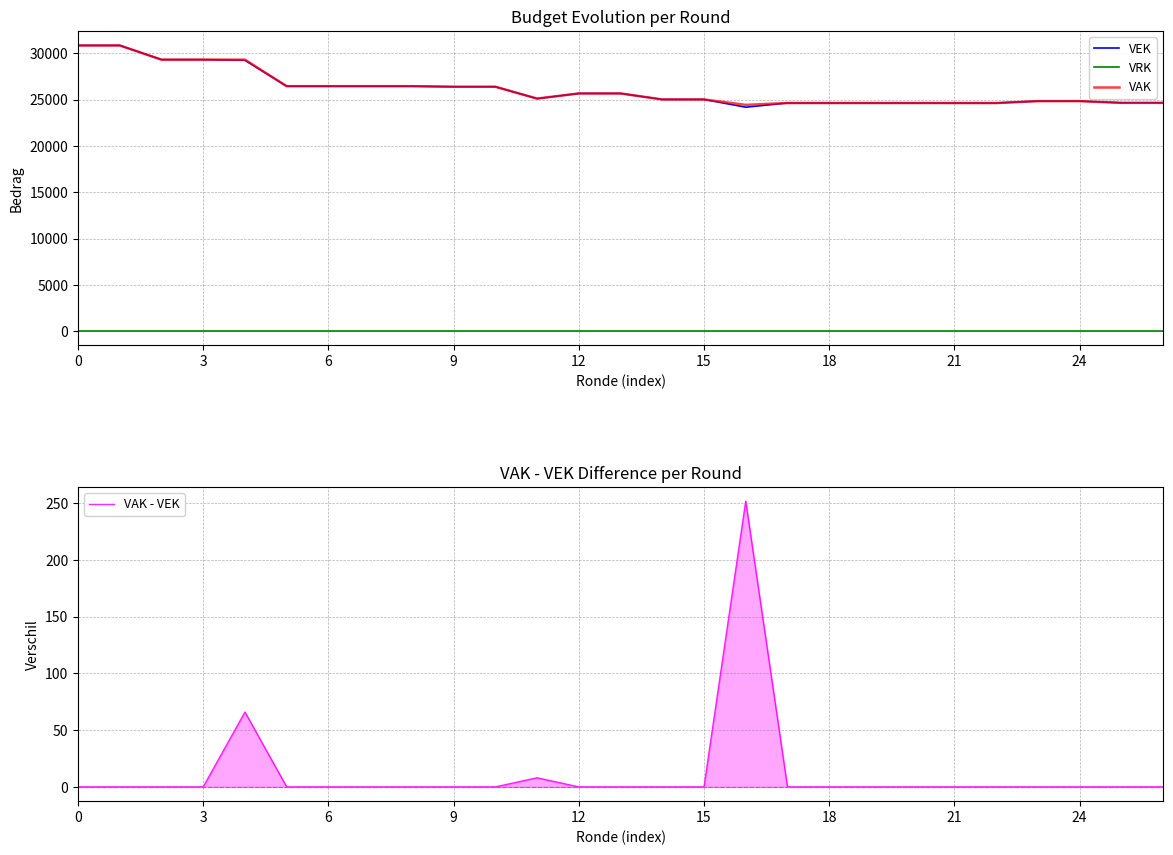

True or false: VAK and VRK cross at least once.

False